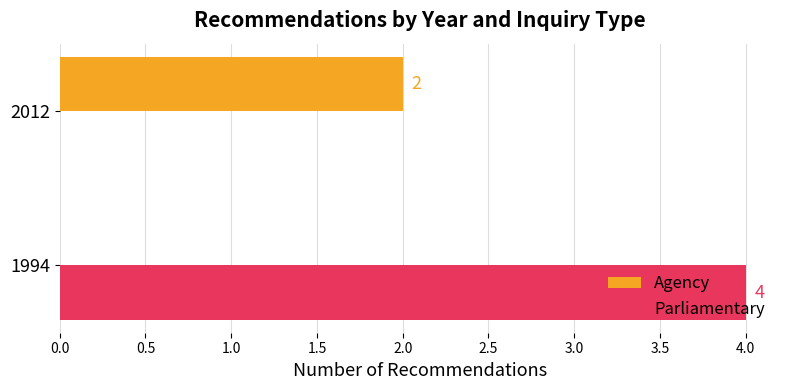

Which series has the largest total across all categories?

Parliamentary